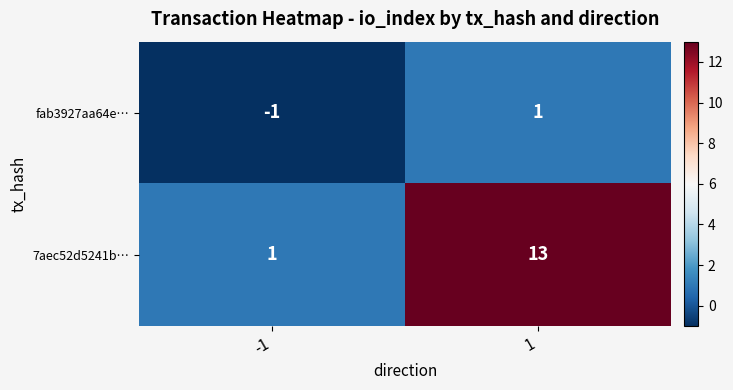

Rank the series by their average value, from lowest to highest.

fab3927aa64e…, 7aec52d5241b…